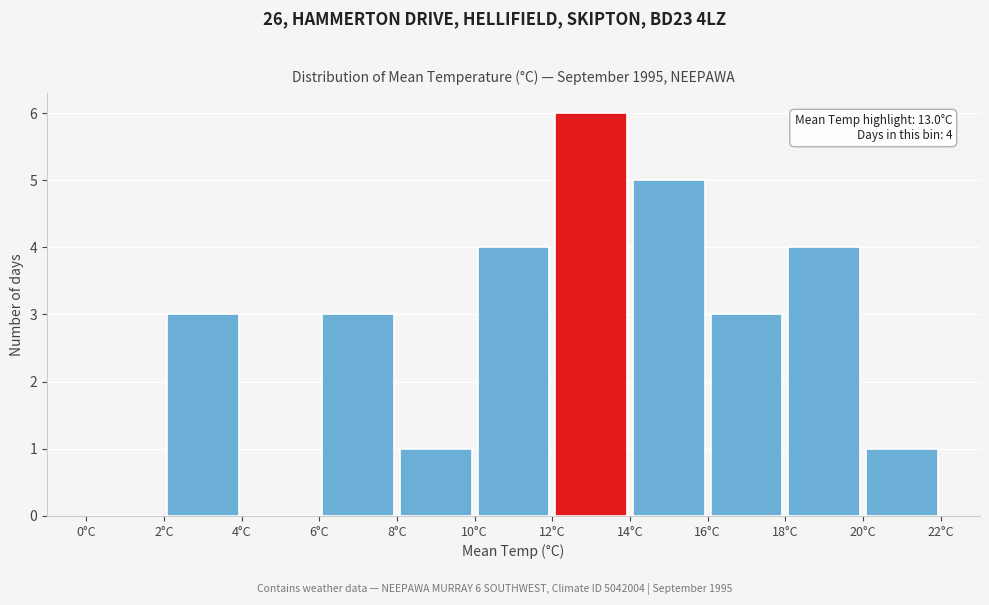

Which range on the x-axis has the tallest bar?

12 to 14